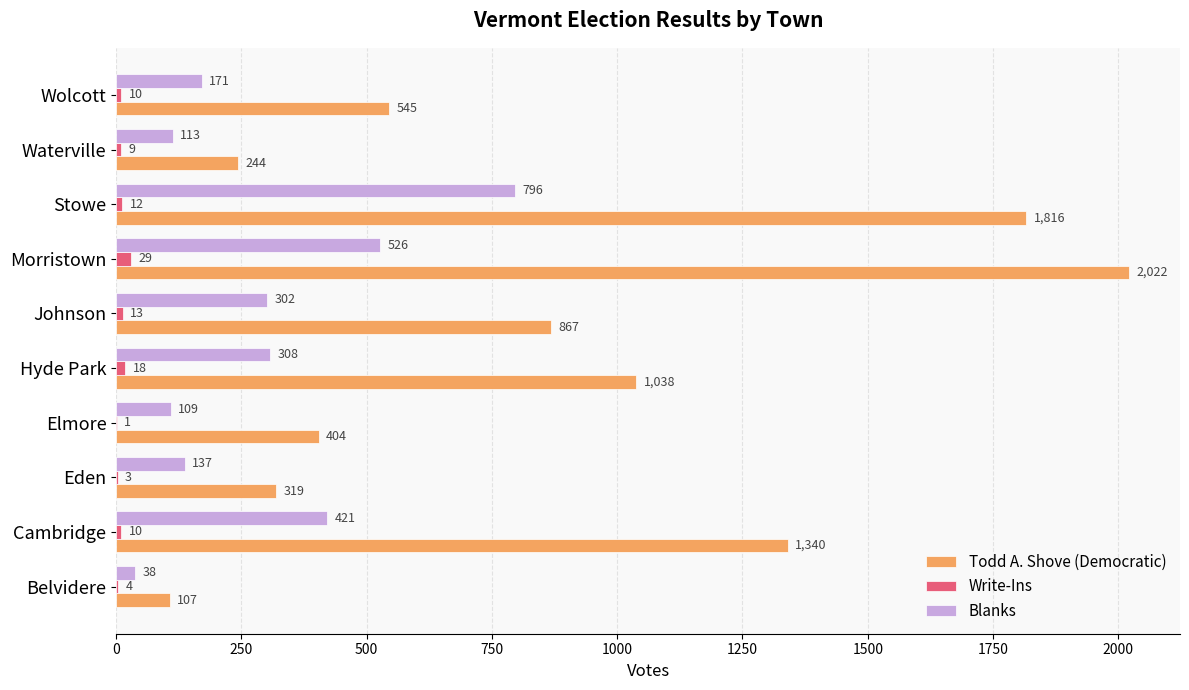

The value of Blanks at Morristown is 890. True or false?

False